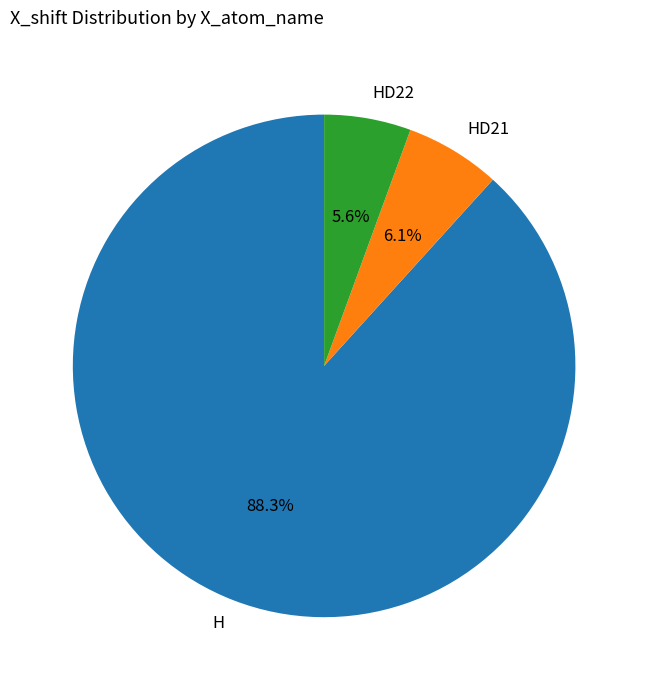

How many slices are in this pie chart?

3